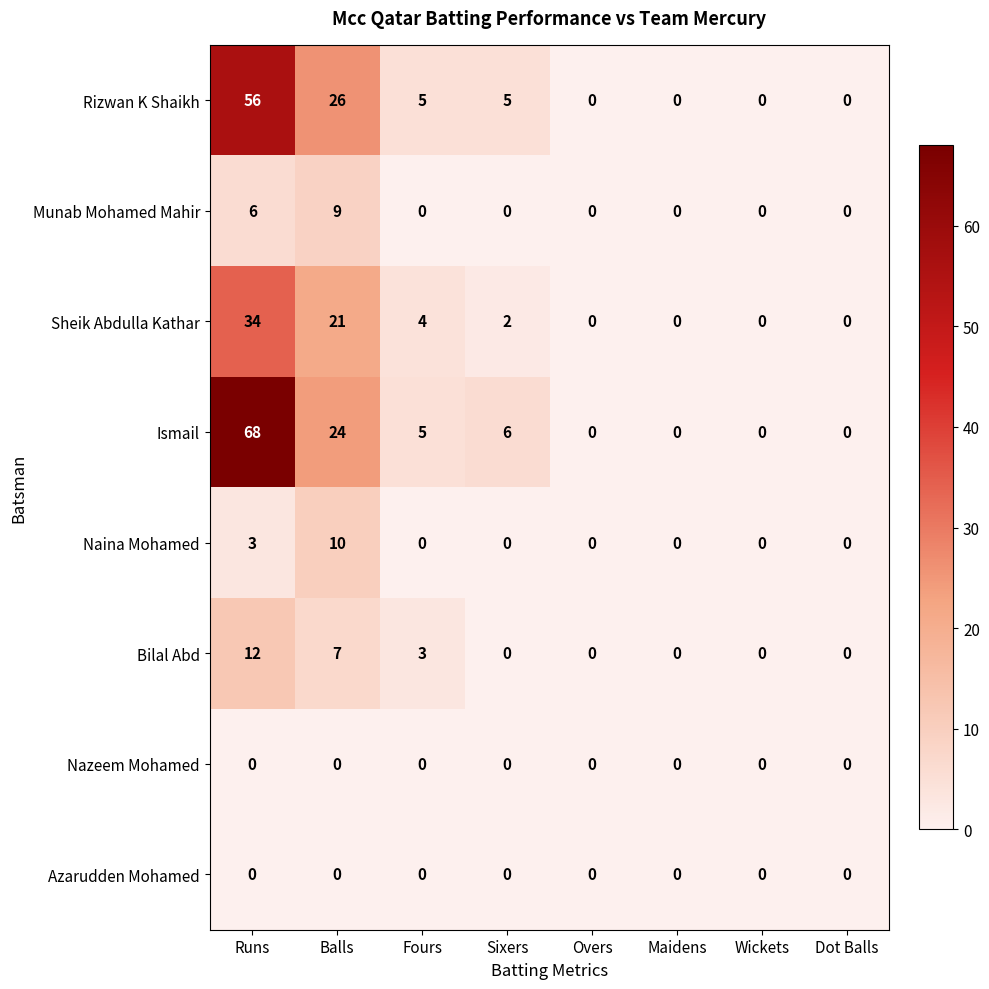

Which category has the highest value in the Bilal Abd series?

Runs